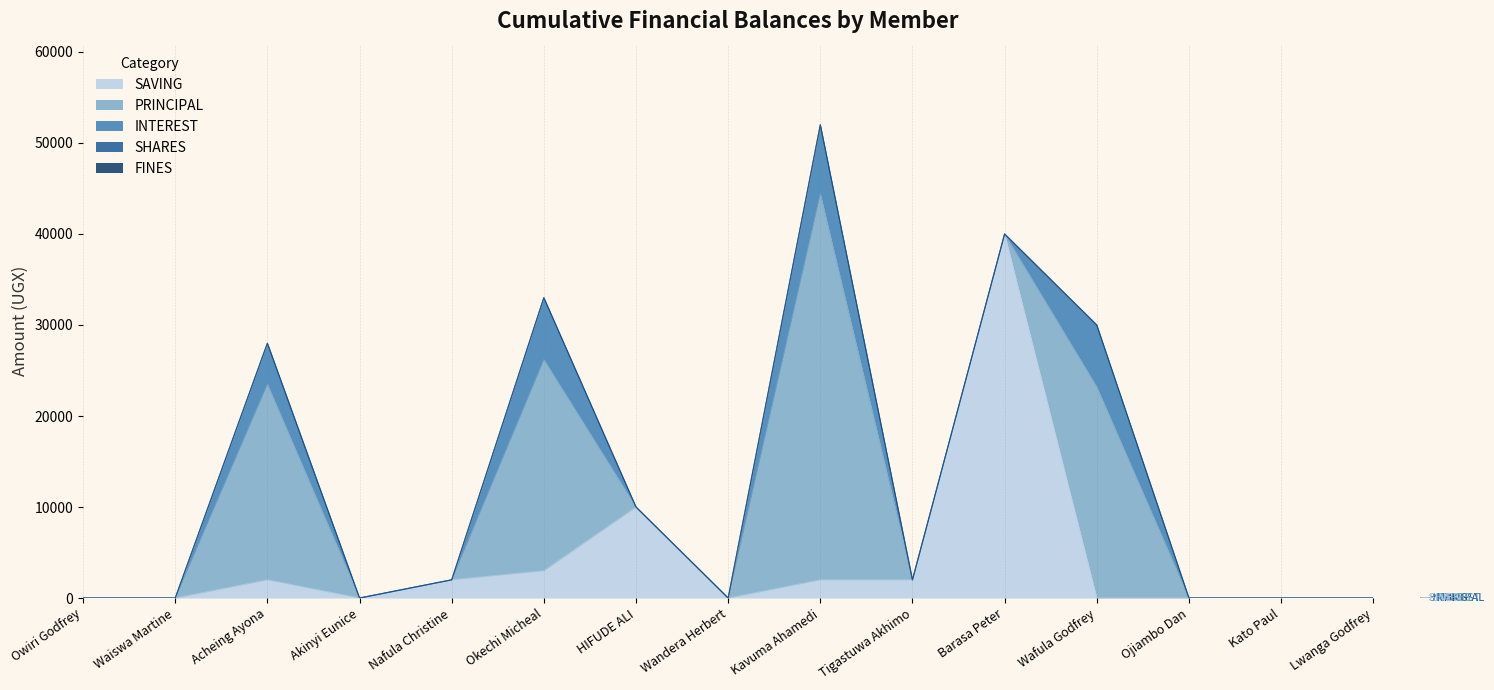

True or false: INTEREST has a value of 0 at Tigastuwa Akhimo.

True